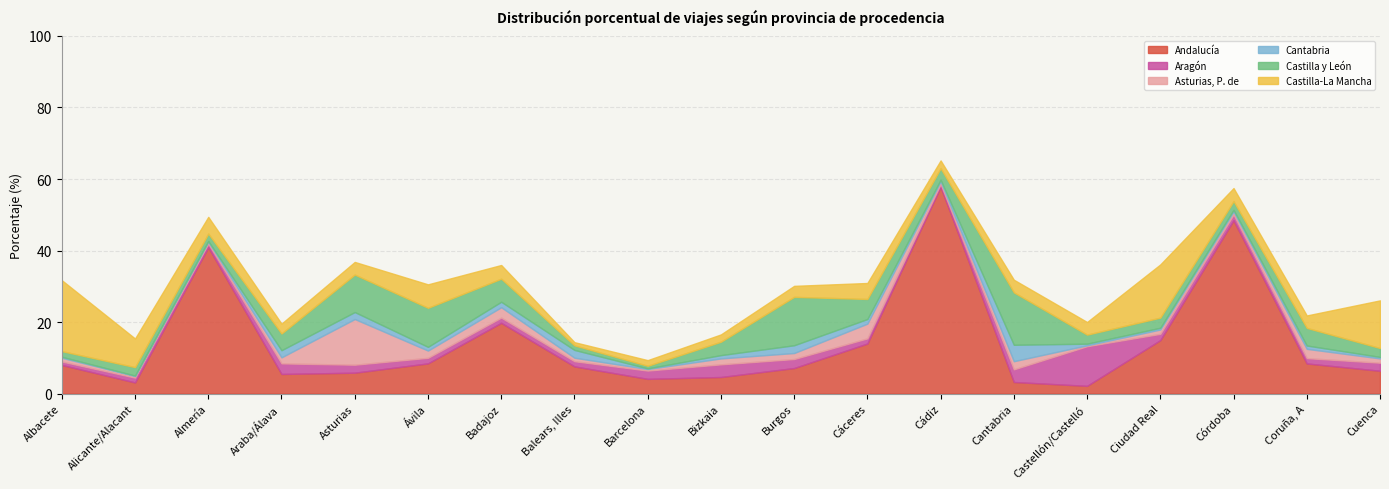

Rank the series at Ciudad Real from highest to lowest value.

Andalucía, Castilla-La Mancha, Castilla y León, Aragón, Asturias, P. de, Cantabria